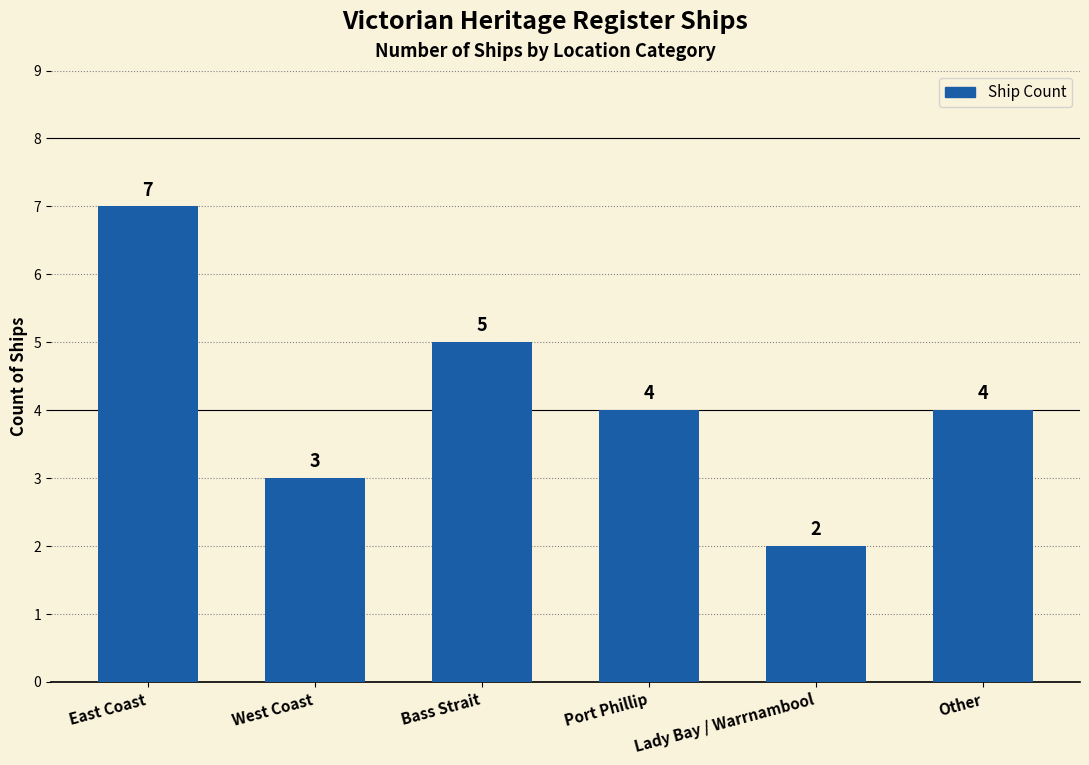

What is the difference between the values at Lady Bay / Warrnambool and West Coast?

1